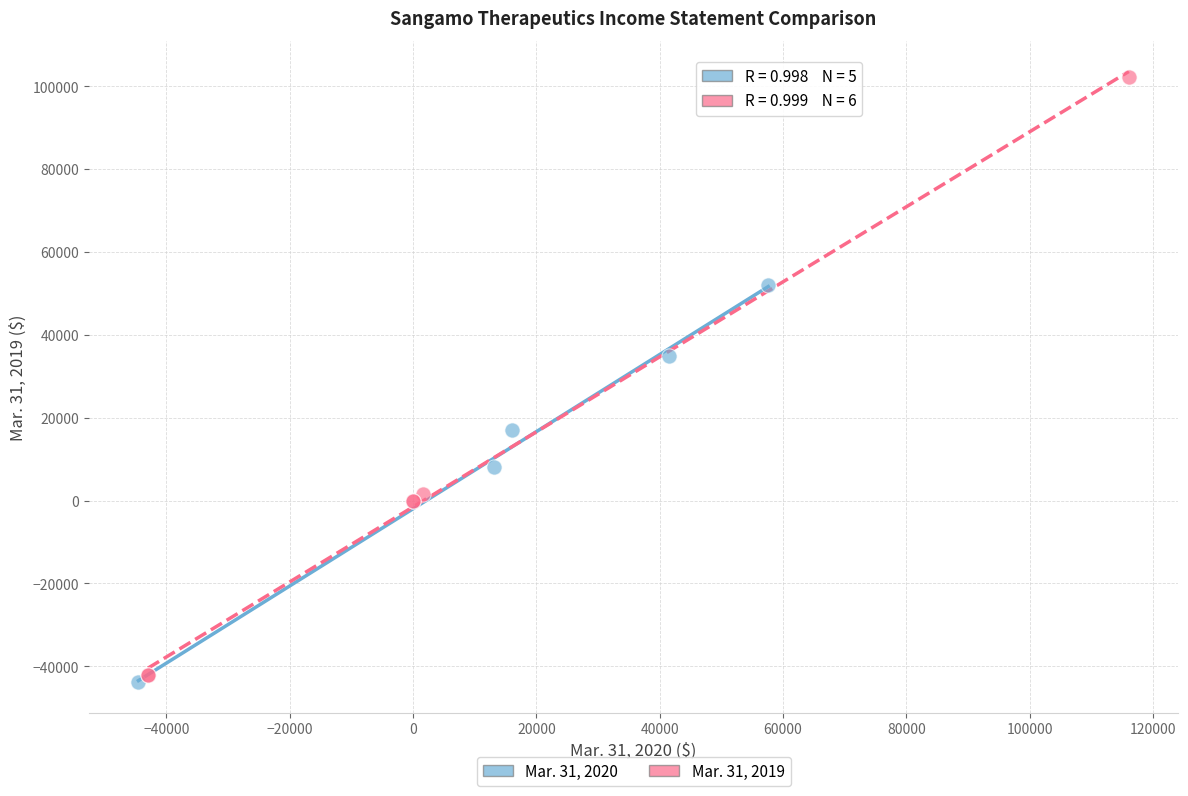

Which series has the largest Y range (max minus min)?

Mar. 31, 2019